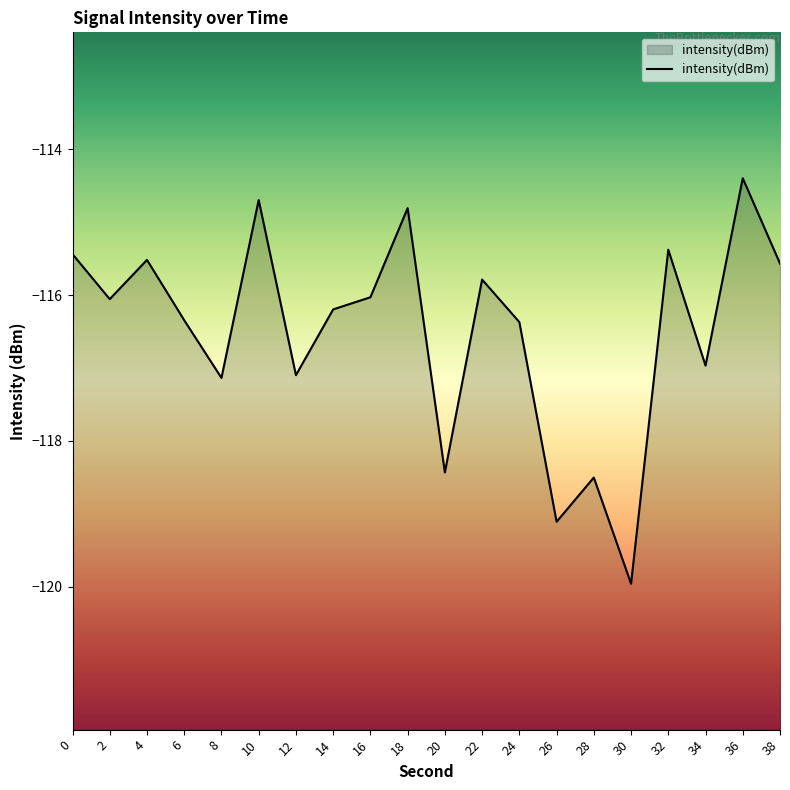

What is the value of the 10th point from the left?

-114.8